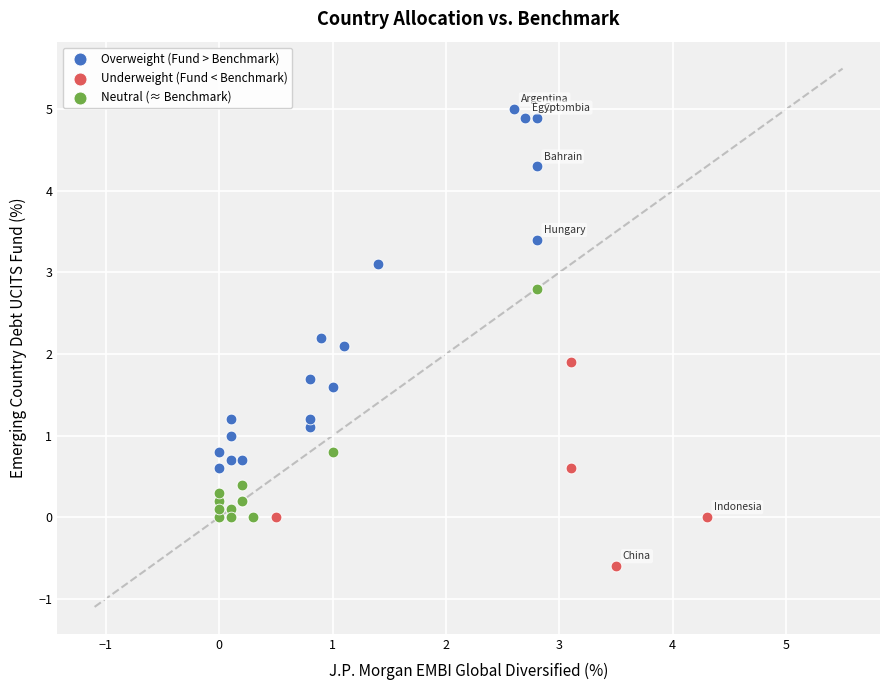

Which series has the largest Y range (max minus min)?

Overweight (Fund > Benchmark)